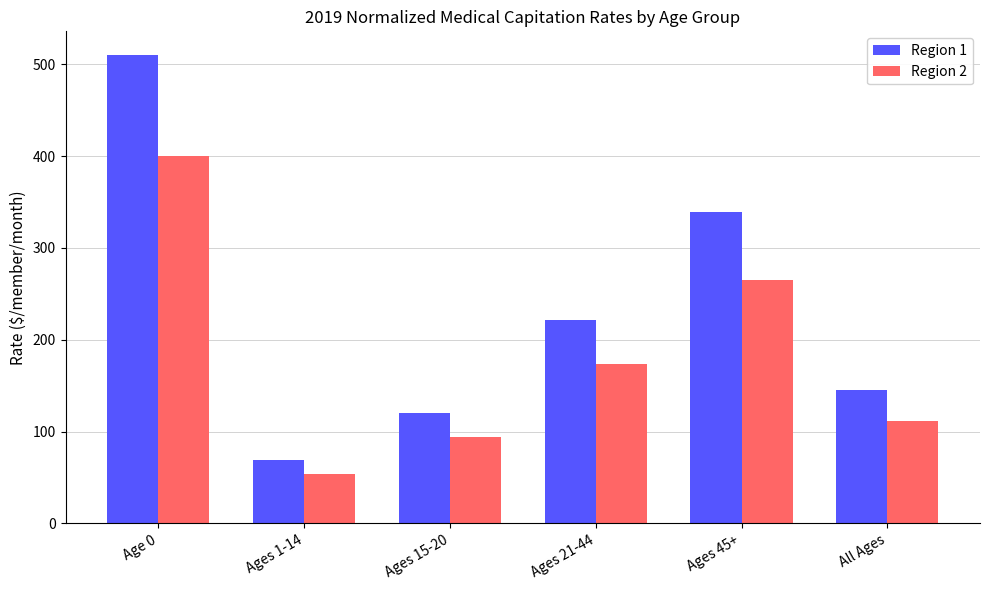

How many series are shown in this chart?

2